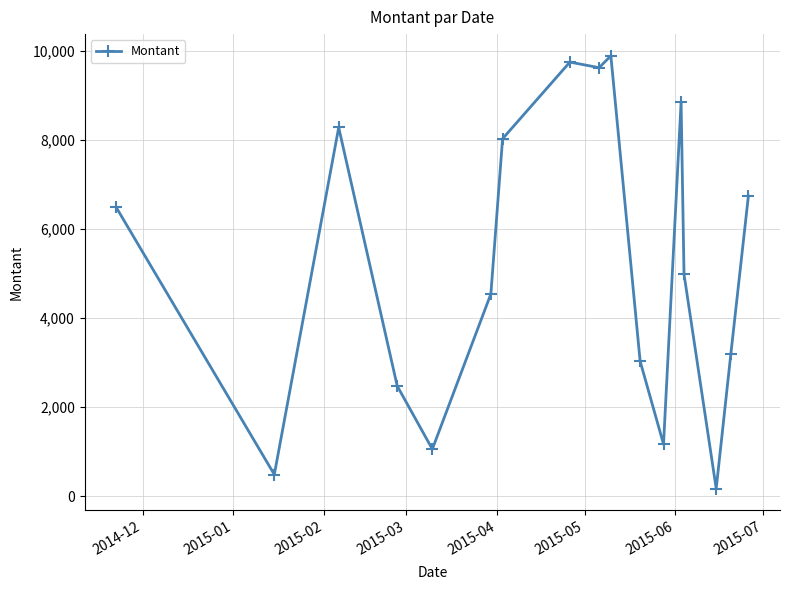

What is the sum of all values?

88779.3